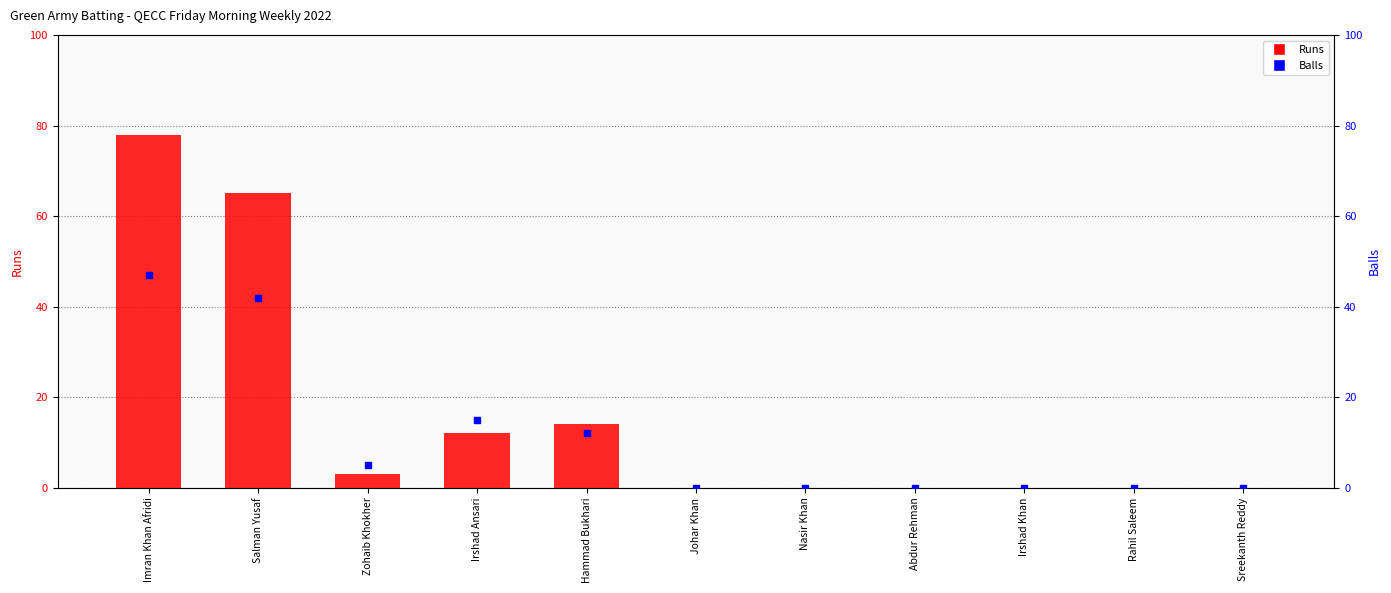

Reading right to left, list all the values displayed in this chart.

Runs: Sreekanth Reddy=0	Rahil Saleem=0	Irshad Khan=0	Abdur Rehman=0	Nasir Khan=0	Johar Khan=0	Hammad Bukhari=14	Irshad Ansari=12	Zohaib Khokher=3	Salman Yusaf=65	Imran Khan Afridi=78
Balls: Sreekanth Reddy=0	Rahil Saleem=0	Irshad Khan=0	Abdur Rehman=0	Nasir Khan=0	Johar Khan=0	Hammad Bukhari=12	Irshad Ansari=15	Zohaib Khokher=5	Salman Yusaf=42	Imran Khan Afridi=47